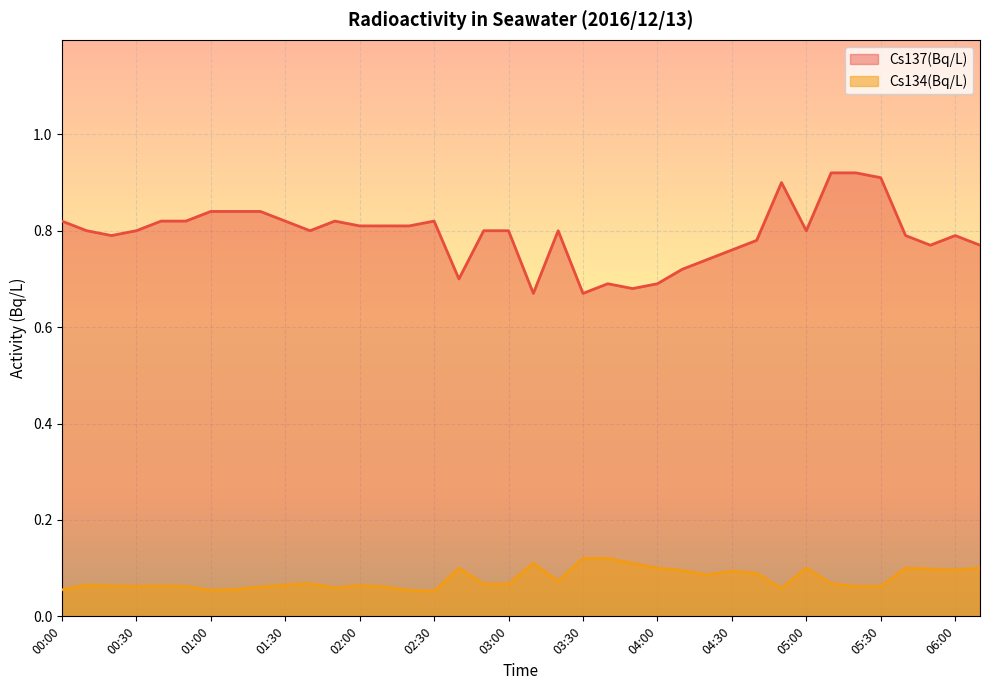

How many lines are shown in the chart?

2